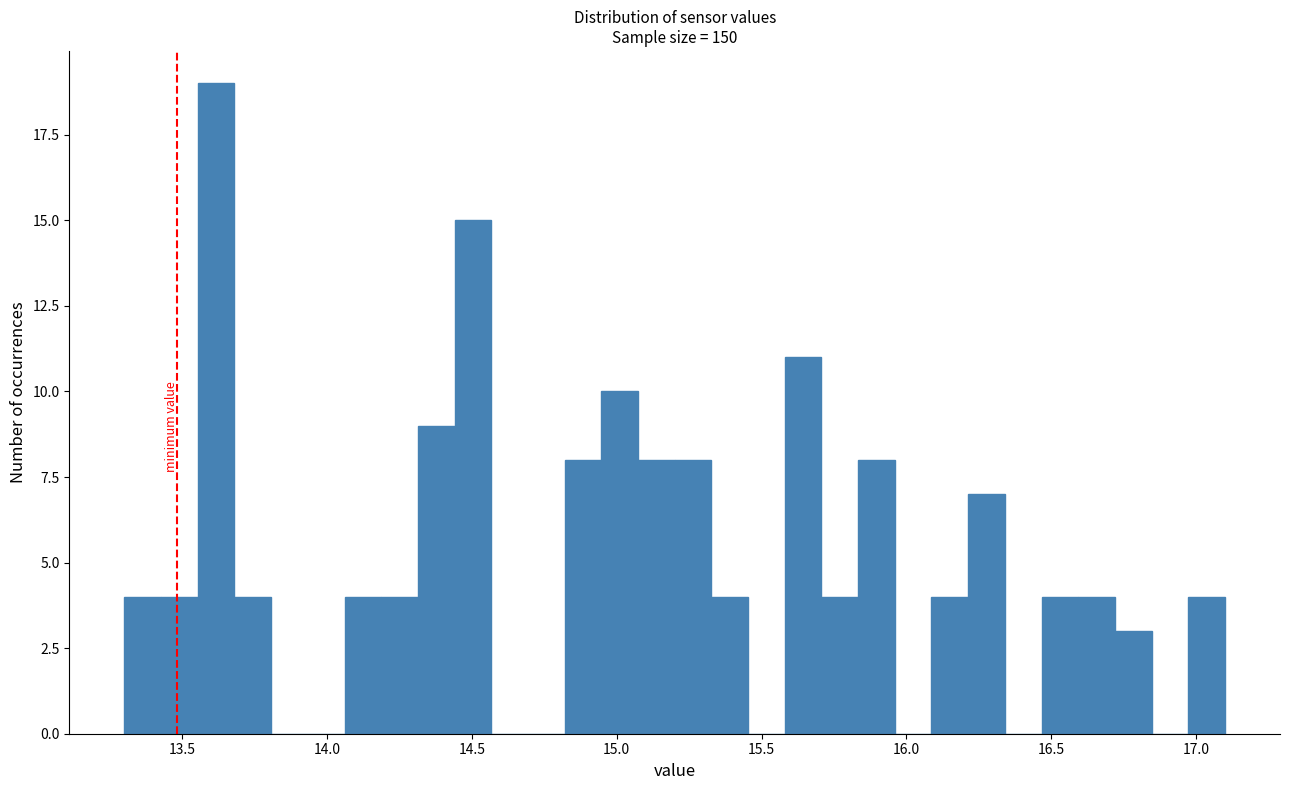

Read against the x-axis, roughly where is the centre of the tallest bar?

13.60